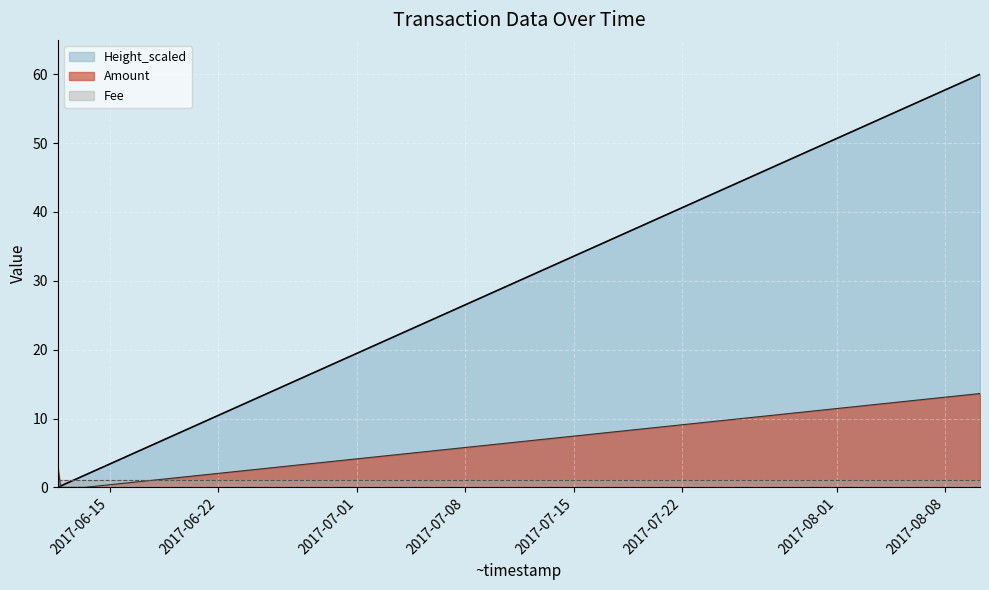

Is the value of Height_scaled at 2017-06-13 09:38:10 greater than the value of Amount at 2017-08-10 06:29:43?

No